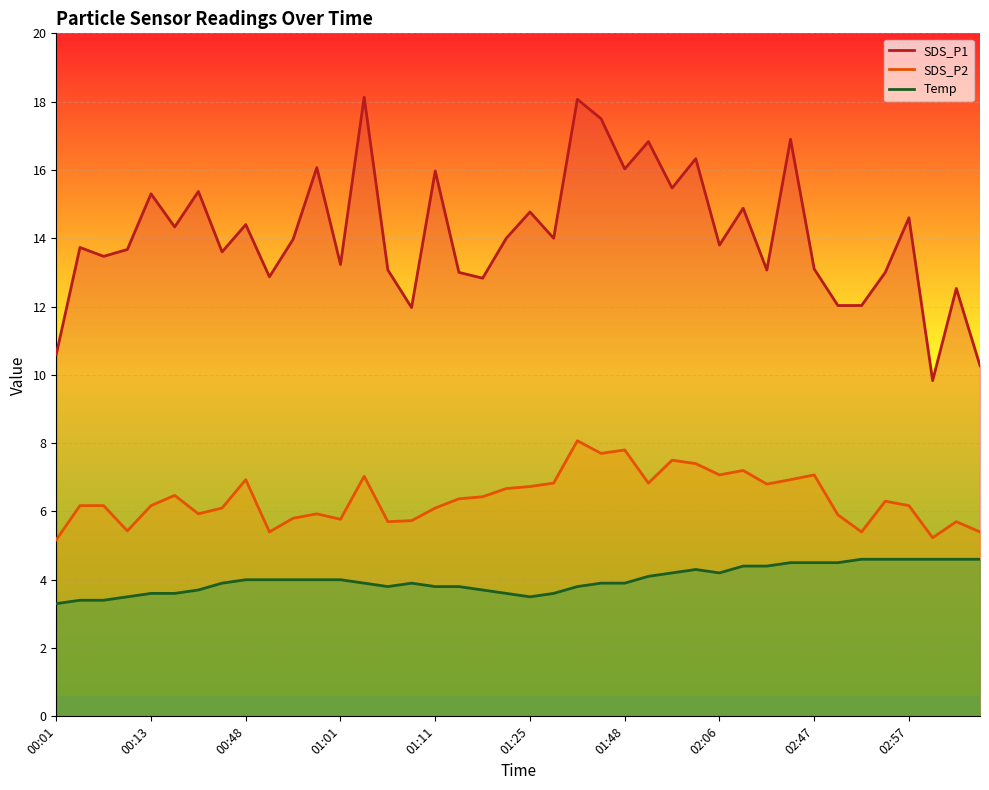

What is the sum of all SDS_P1 values?

564.6